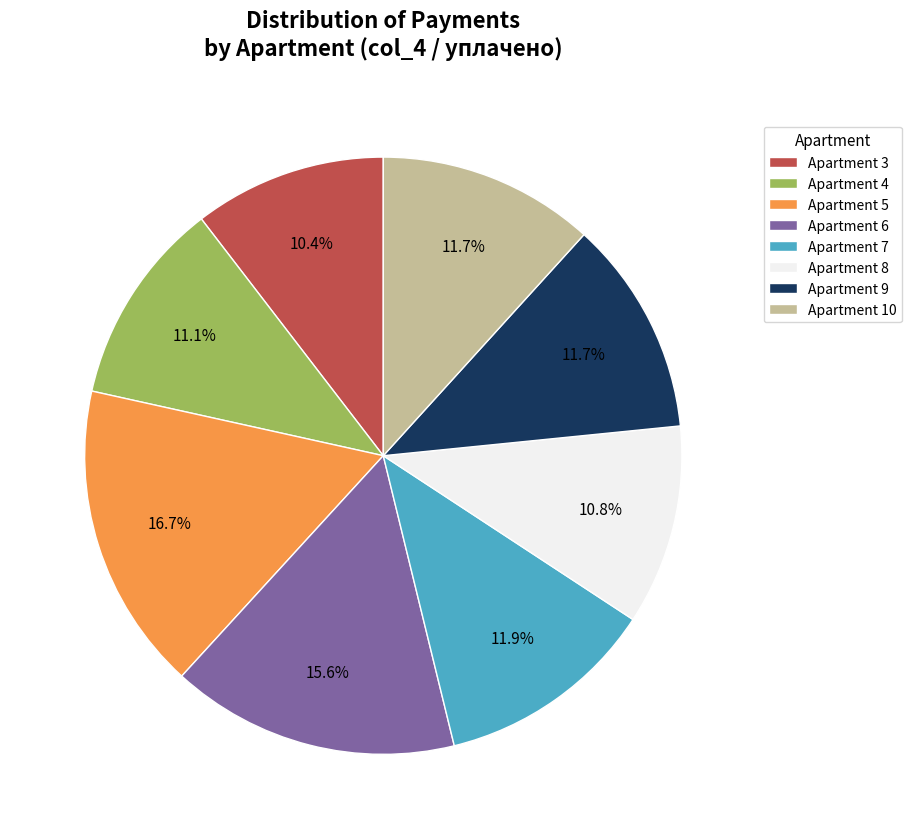

How many segments does this pie chart have?

8